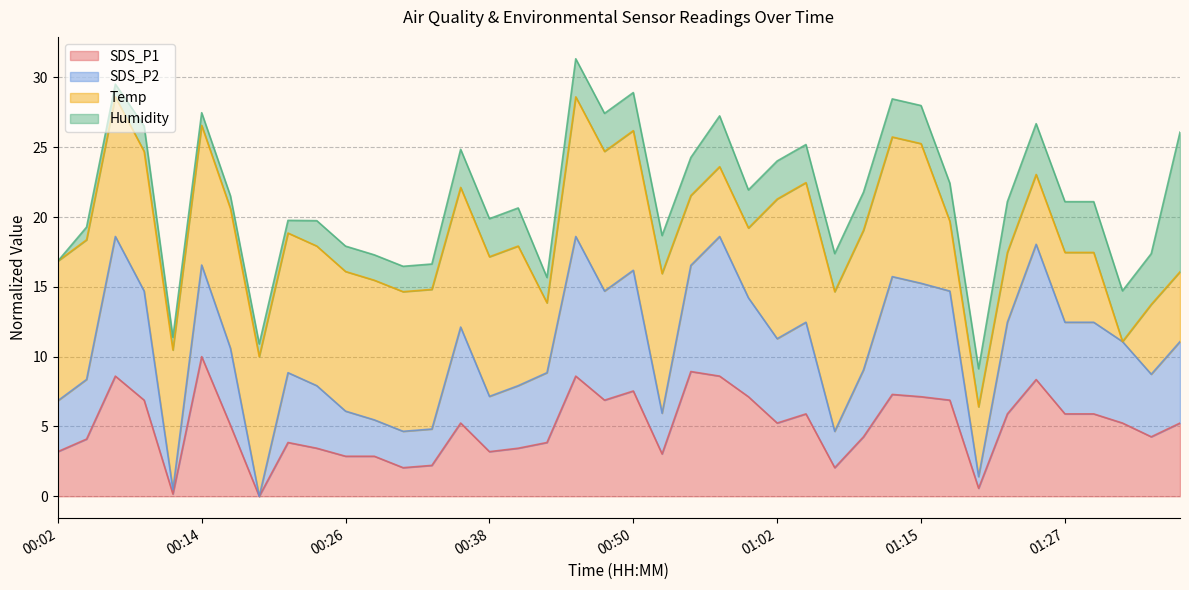

What is the label of the 6th point from the right?

01:24